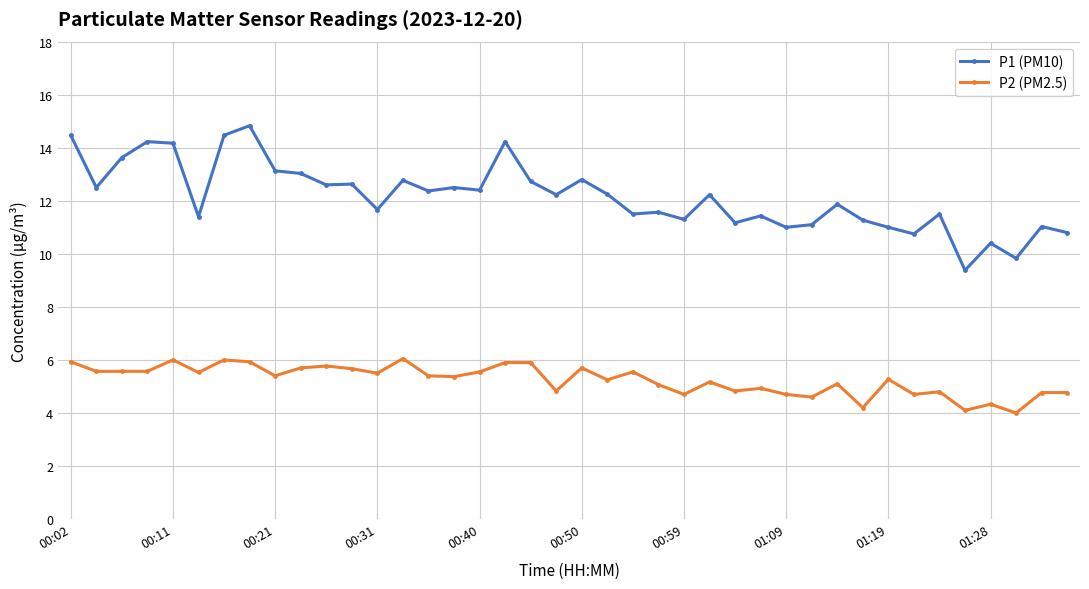

Does the chart display data point markers on the line(s)?

Yes